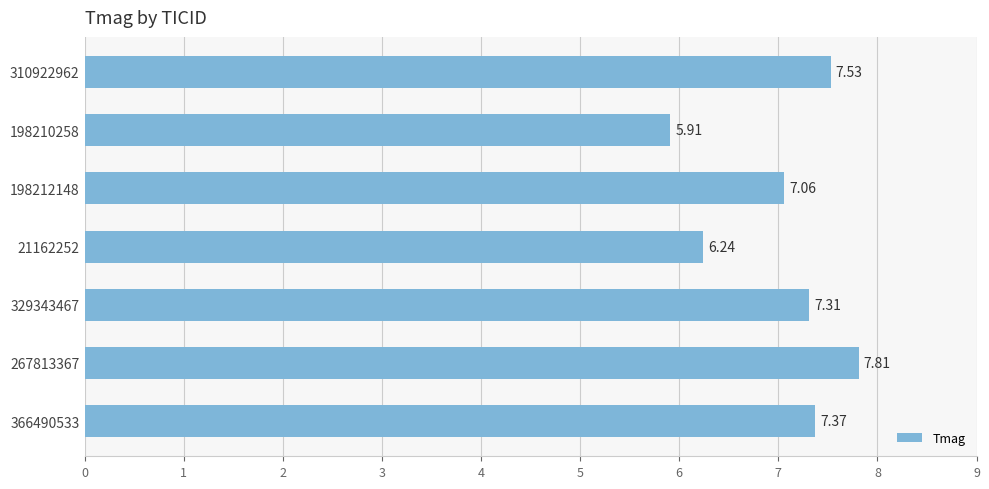

List the labels in order of value, smallest first.

198210258, 21162252, 198212148, 329343467, 366490533, 310922962, 267813367